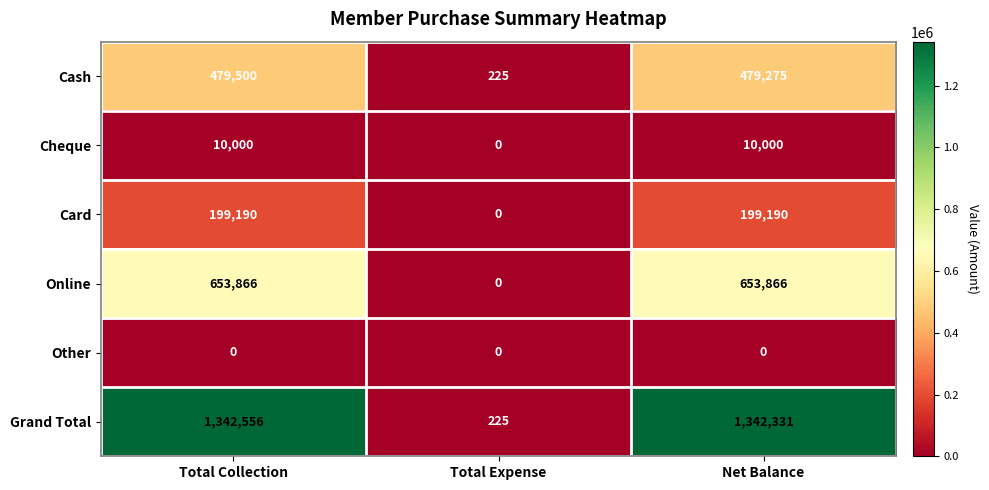

Where is Grand Total nearest to the value 671390?

Net Balance